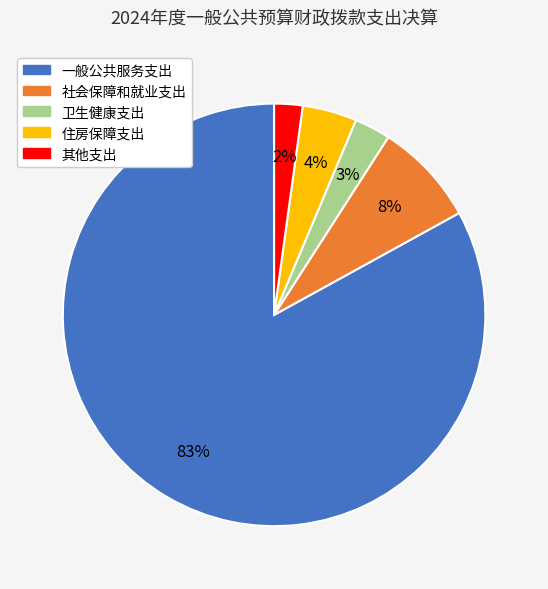

Which slice represents more than half of the pie?

一般公共服务支出